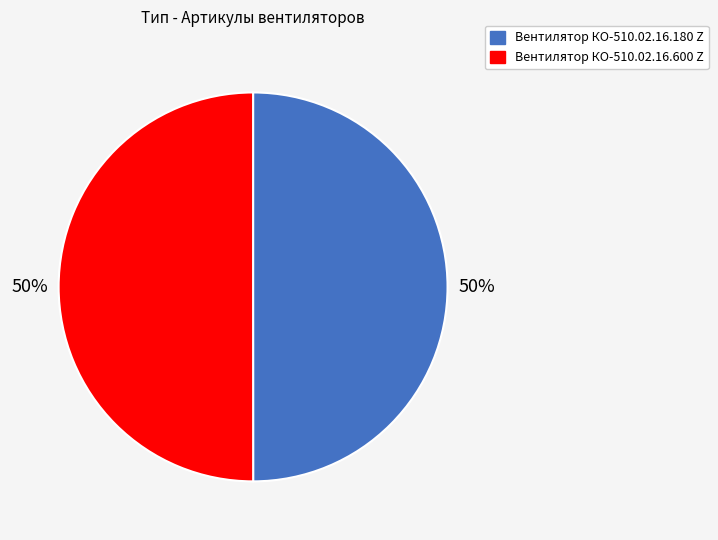

Is it true that Вентилятор КО-510.02.16.600 Z is 42% of the pie?

False